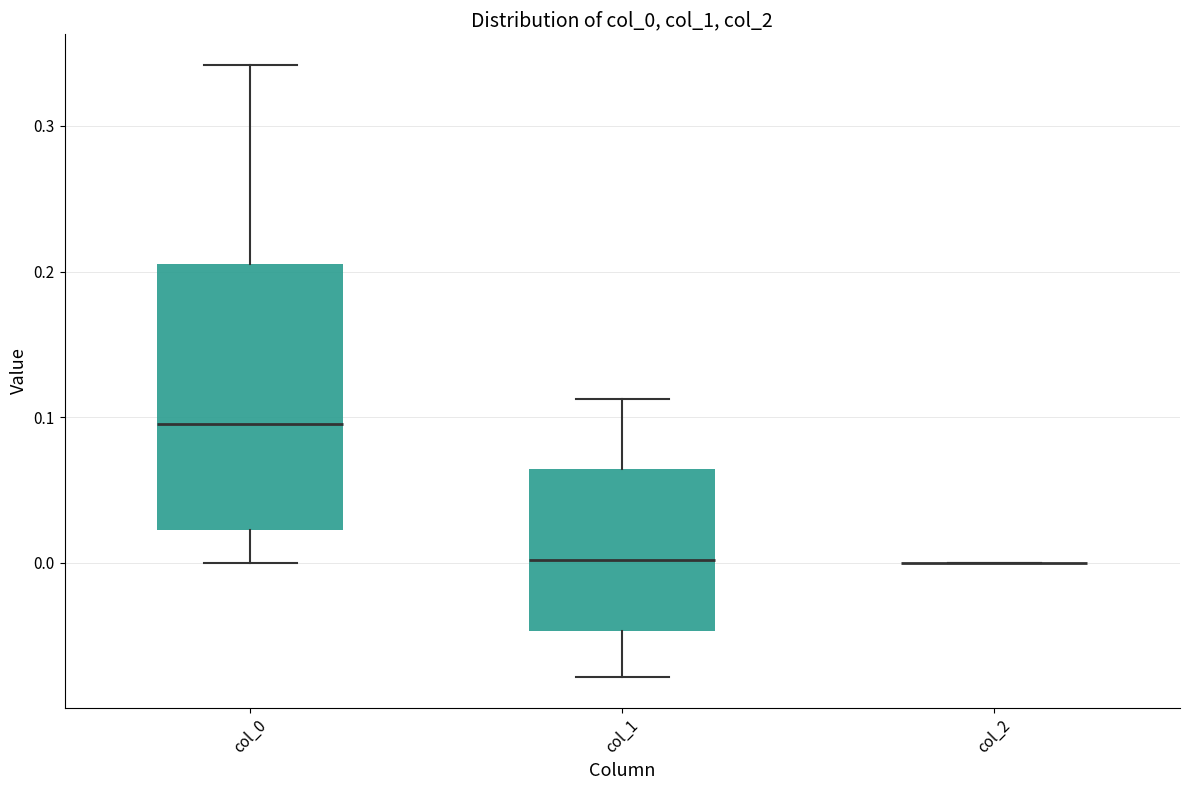

Reading left to right, transcribe this box plot: for each box, give where its median line is, the range the box spans, and where its two whiskers end, as read against the y-axis. The values are not printed on the chart, so give them approximately, as read against the axis.

col_0: median 0.10, box 0.02 to 0.20, whiskers 0.00 to 0.34
col_1: median 0.00, box -0.05 to 0.06, whiskers -0.08 to 0.11
col_2: box collapsed to a line at 0.00, whiskers 0.00 to 0.00